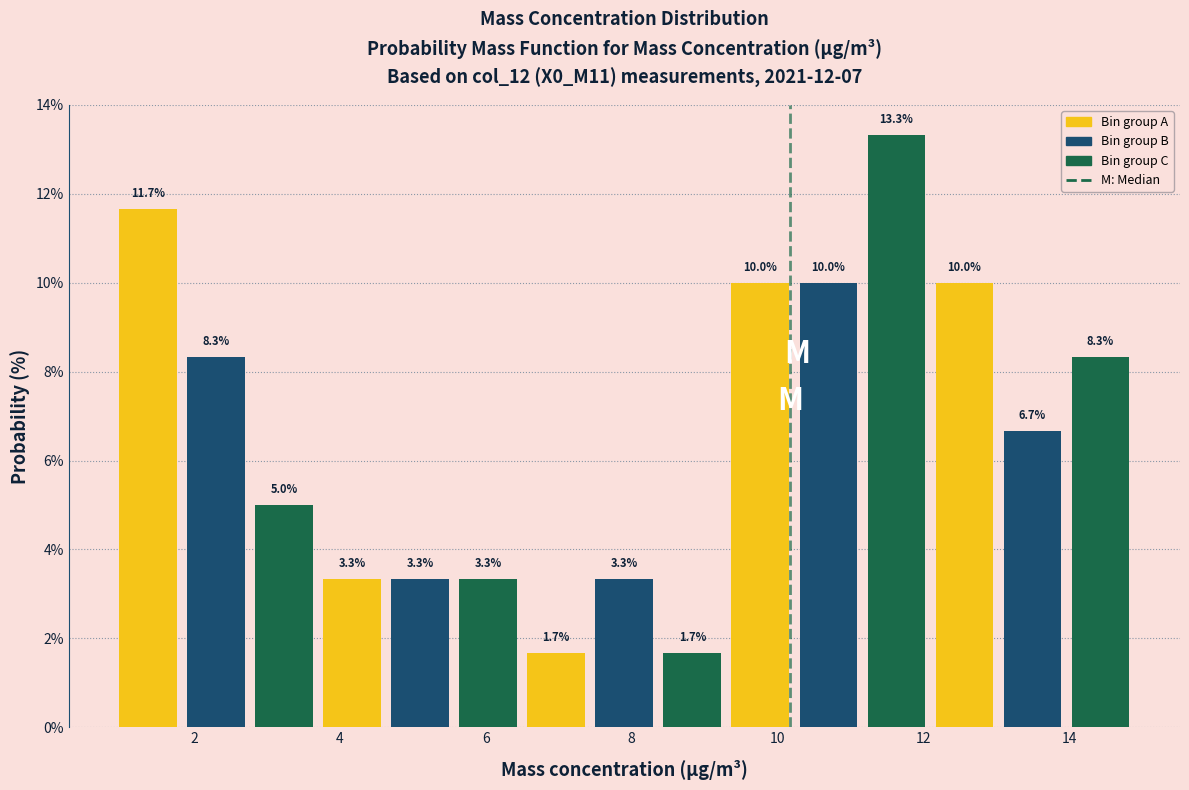

Reading left to right, transcribe this chart: for each bar, give the range it covers on the x-axis and its height. The bar edges are not printed on the chart, so give them approximately, as read against the axis.

1.0 to 1.8: 11.7
1.8 to 2.8: 8.3
2.8 to 3.8: 5.0
3.8 to 4.6: 3.3
4.6 to 5.6: 3.3
5.6 to 6.6: 3.3
6.6 to 7.4: 1.7
7.4 to 8.4: 3.3
8.4 to 9.4: 1.7
9.4 to 10.2: 10.0
10.2 to 11.2: 10.0
11.2 to 12.2: 13.3
12.2 to 13.0: 10.0
13.0 to 14.0: 6.7
14.0 to 15.0: 8.3